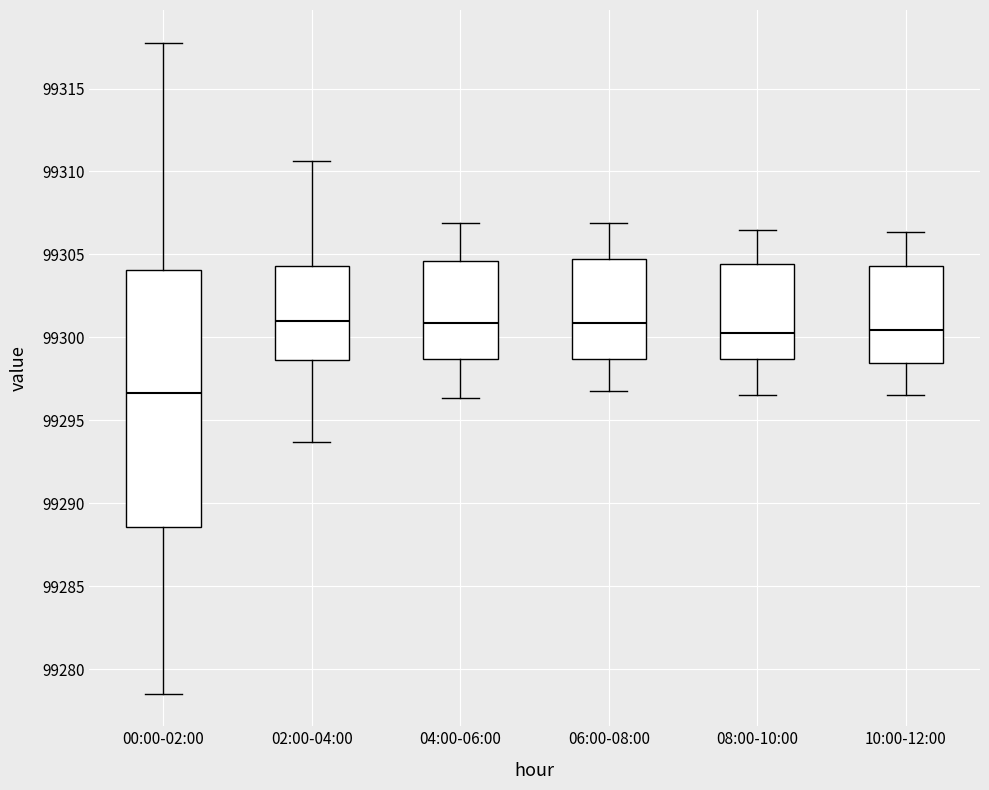

Which box has the lowest median line?

00:00-02:00